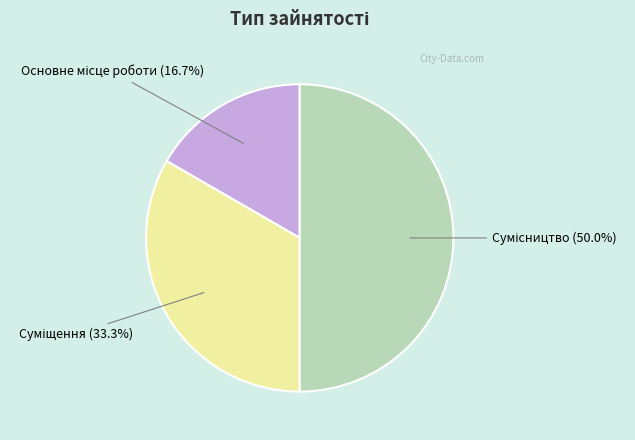

Approximately how many times larger is the value at Суміщення compared to Основне місце роботи?

2.0